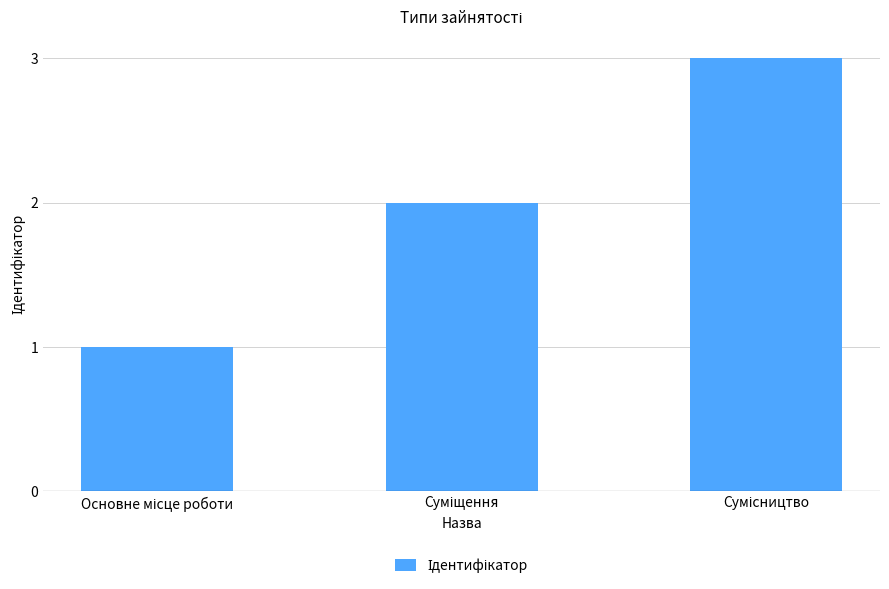

How many distinct data groups are displayed?

1